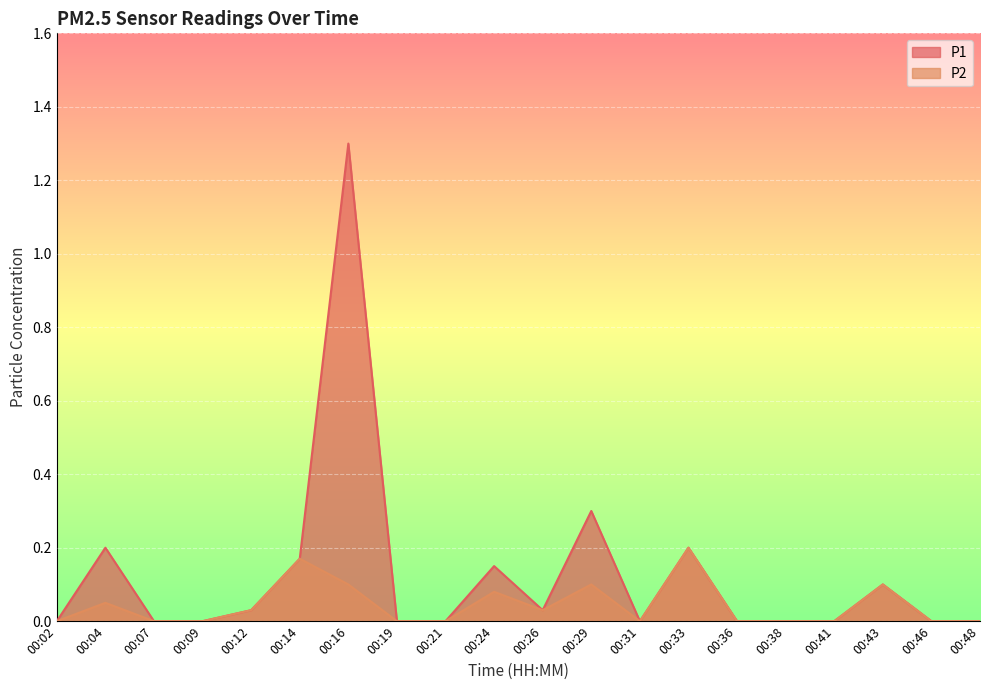

What is the maximum value for P2?

0.2